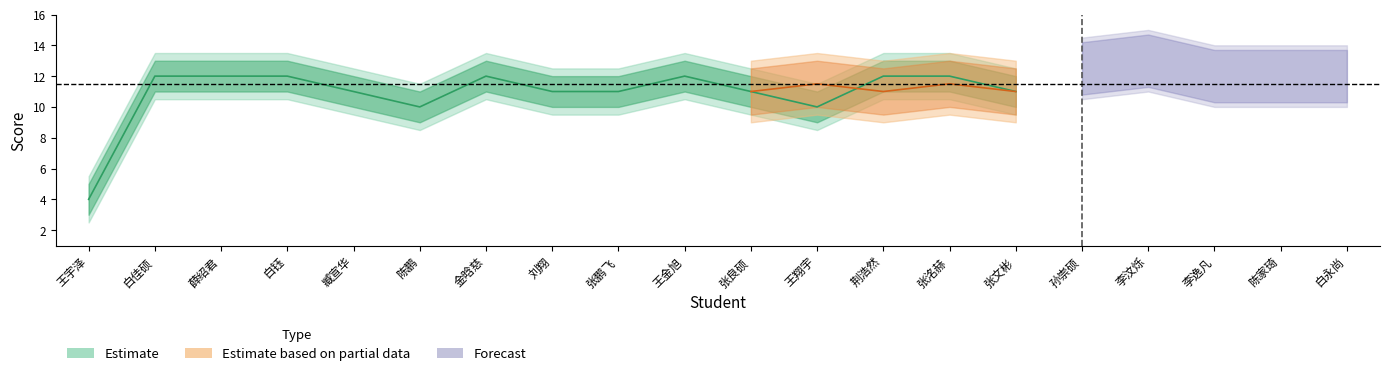

Which has a higher value, 孙崇硕 or 金晗慈?

孙崇硕